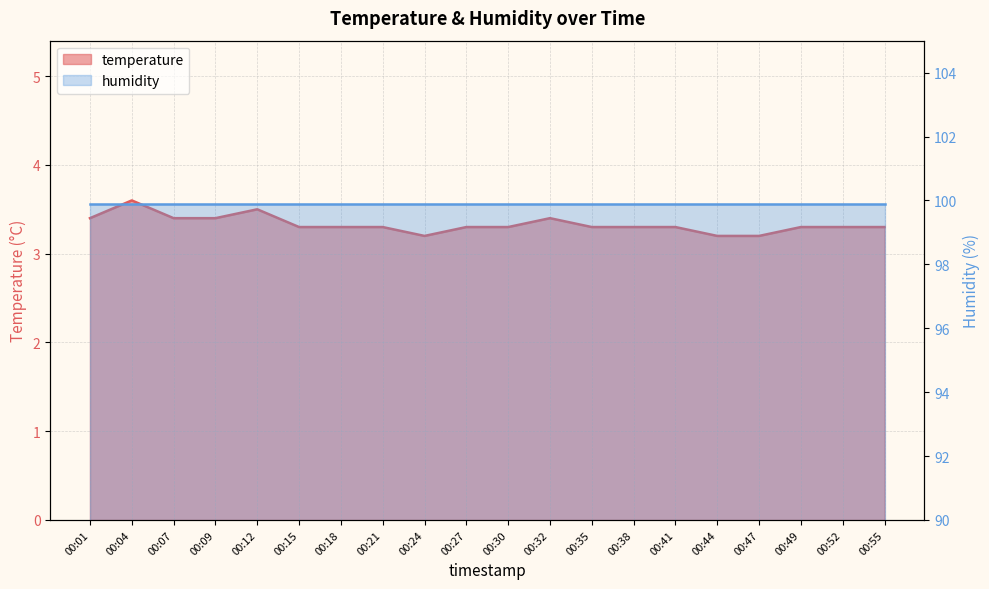

Which label corresponds to the smallest value in the chart?

00:24